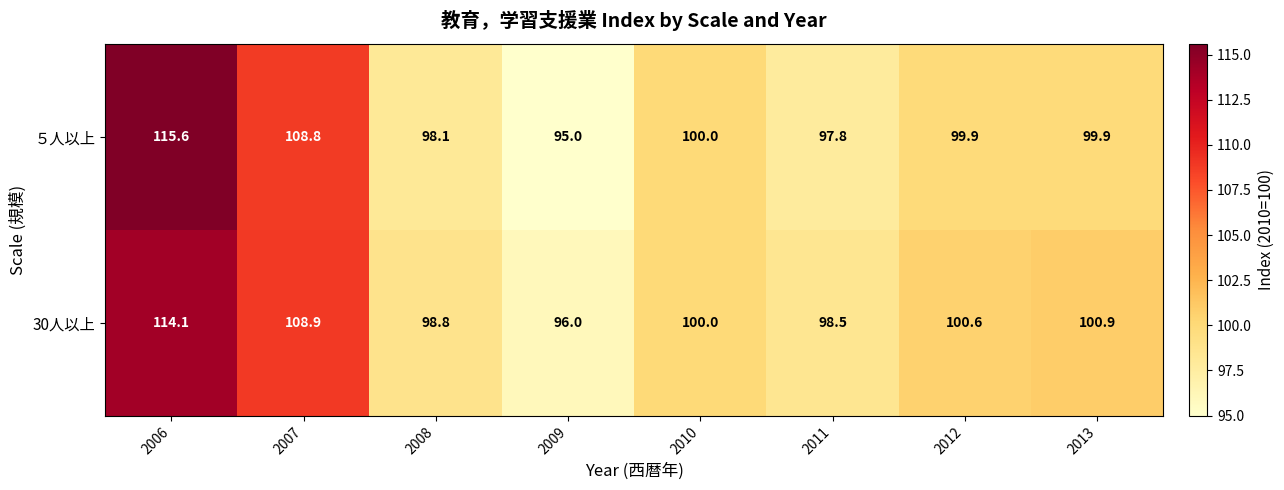

Which category has the lowest value across all series?

2009